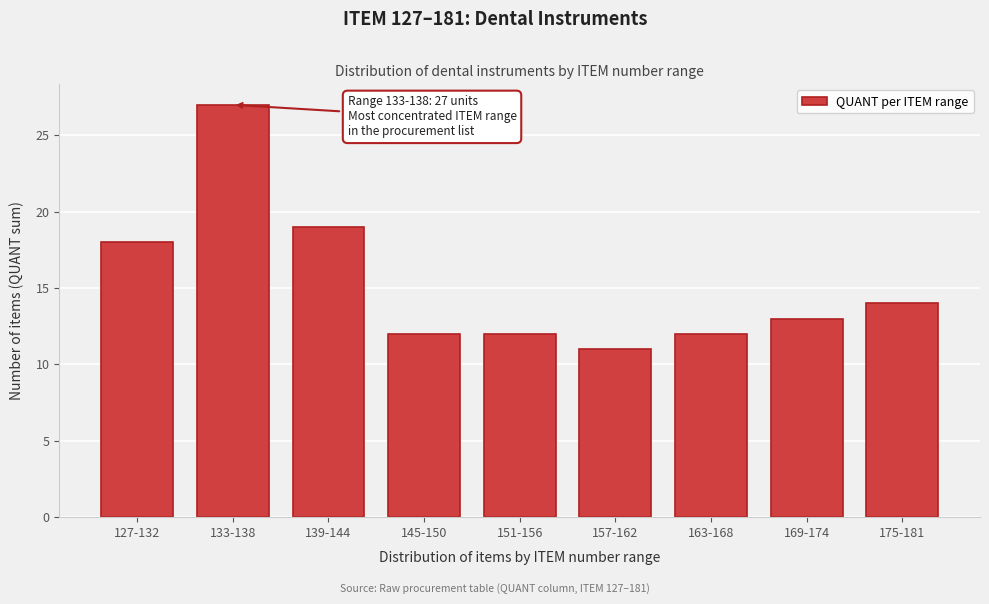

Reading left to right, list all the values displayed in this chart.

127-132=18	133-138=27	139-144=19	145-150=12	151-156=12	157-162=11	163-168=12	169-174=13	175-181=14